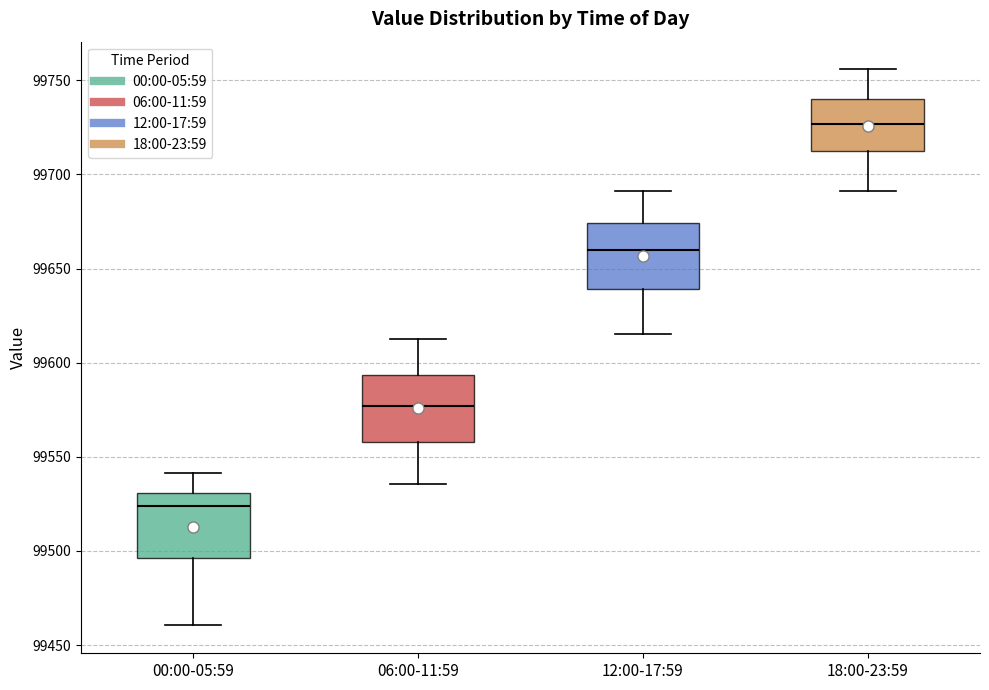

Where is the lower edge of the box for 06:00-11:59 on the y-axis? The values are not printed on the chart, so give them approximately, as read against the axis.

99560